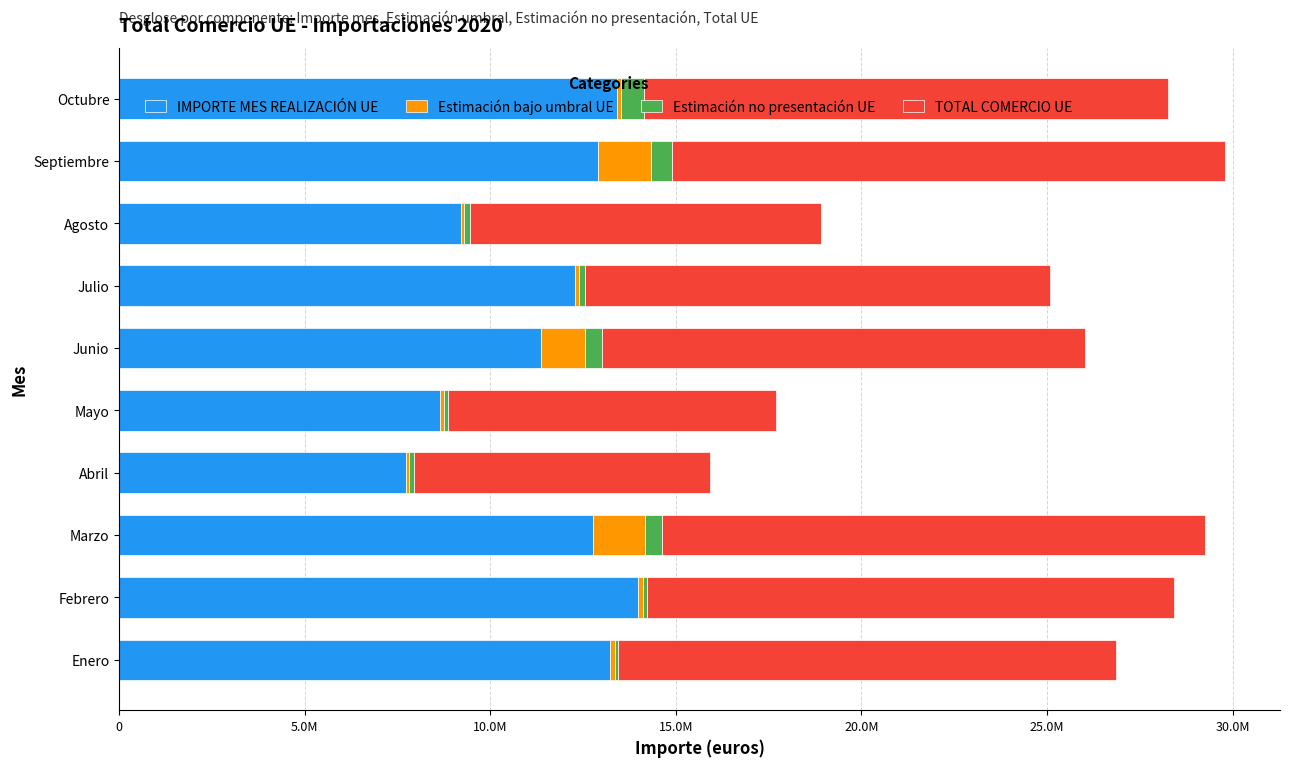

Reading left to right, what are all the values shown in this chart?

IMPORTE MES REALIZACIÓN UE: 13224179	13988077	12754476	7728852	8650944	11353648	12274512	9219565	12894447	13412005
Estimación bajo umbral UE: 121954	129198	1423265	86548	93730	1195529	110334	81556	1430741	98807
Estimación no presentación UE: 80119	99037	455178	139448	107561	467275	154149	149032	568969	618606
TOTAL COMERCIO UE: 13426252	14216312	14632919	7954848	8852235	13016452	12538995	9450153	14894157	14129418